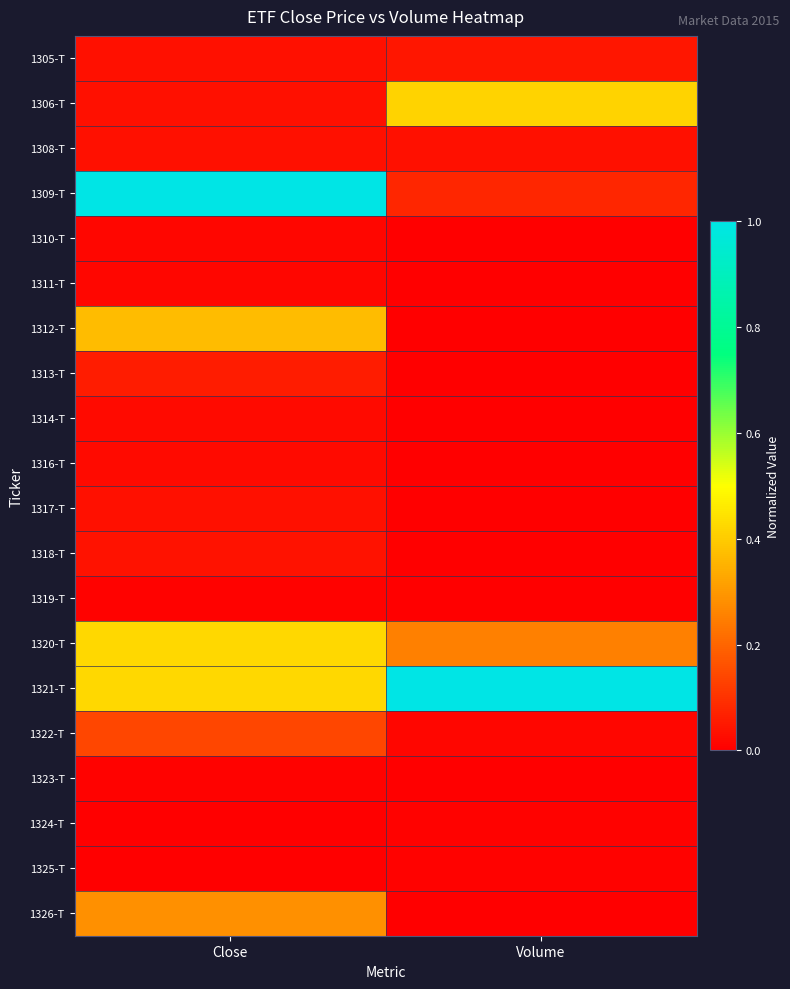

Reading left to right, transcribe all the data shown in this chart.

1305-T: Close=0.0	Volume=0.0
1306-T: Close=0.0	Volume=0.4
1308-T: Close=0.0	Volume=0.0
1309-T: Close=1.0	Volume=0.1
1310-T: Close=0.0	Volume=0.0
1311-T: Close=0.0	Volume=0.0
1312-T: Close=0.4	Volume=0.0
1313-T: Close=0.1	Volume=0.0
1314-T: Close=0.0	Volume=0.0
1316-T: Close=0.0	Volume=0.0
1317-T: Close=0.0	Volume=0.0
1318-T: Close=0.0	Volume=0.0
1319-T: Close=0.0	Volume=0.0
1320-T: Close=0.4	Volume=0.3
1321-T: Close=0.4	Volume=1.0
1322-T: Close=0.1	Volume=0.0
1323-T: Close=0.0	Volume=0.0
1324-T: Close=0.0	Volume=0.0
1325-T: Close=0.0	Volume=0.0
1326-T: Close=0.3	Volume=0.0